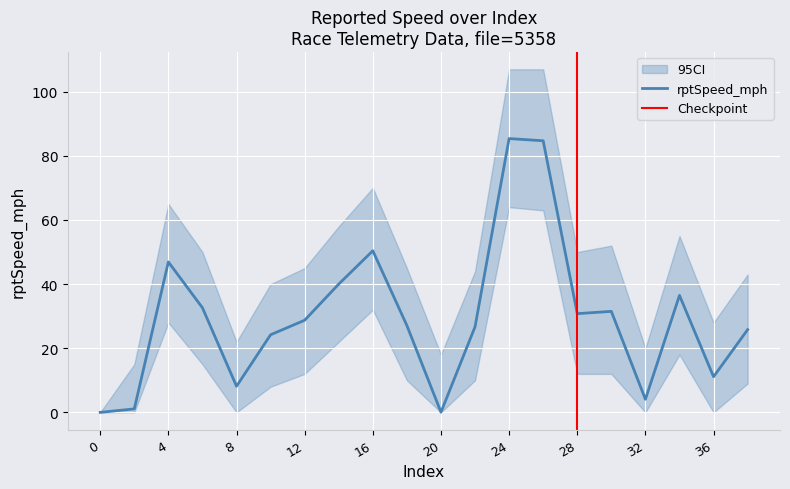

Reading right to left, extract all data points from this chart.

rptSpeed_mph: 38=25.8	36=11.1	34=36.5	32=4.1	30=31.5	28=30.8	26=84.7	24=85.4	22=26.7	20=0.1	18=27.1	16=50.4	14=40.0	12=28.7	10=24.2	8=8.1	6=32.6	4=46.9	2=1.1	0=0.0
rptSpeed_upper: 38=43.0	36=28.0	34=55.0	32=20.0	30=52.0	28=50.0	26=107.0	24=107.0	22=44.0	20=18.0	18=45.0	16=70.0	14=58.0	12=45.0	10=40.0	8=22.0	6=50.0	4=65.0	2=15.0	0=0.0
rptSpeed_lower: 38=9.0	36=0.0	34=18.0	32=0.0	30=12.0	28=12.0	26=63.0	24=64.0	22=10.0	20=0.0	18=10.0	16=32.0	14=22.0	12=12.0	10=8.0	8=0.0	6=15.0	4=28.0	2=0.0	0=0.0